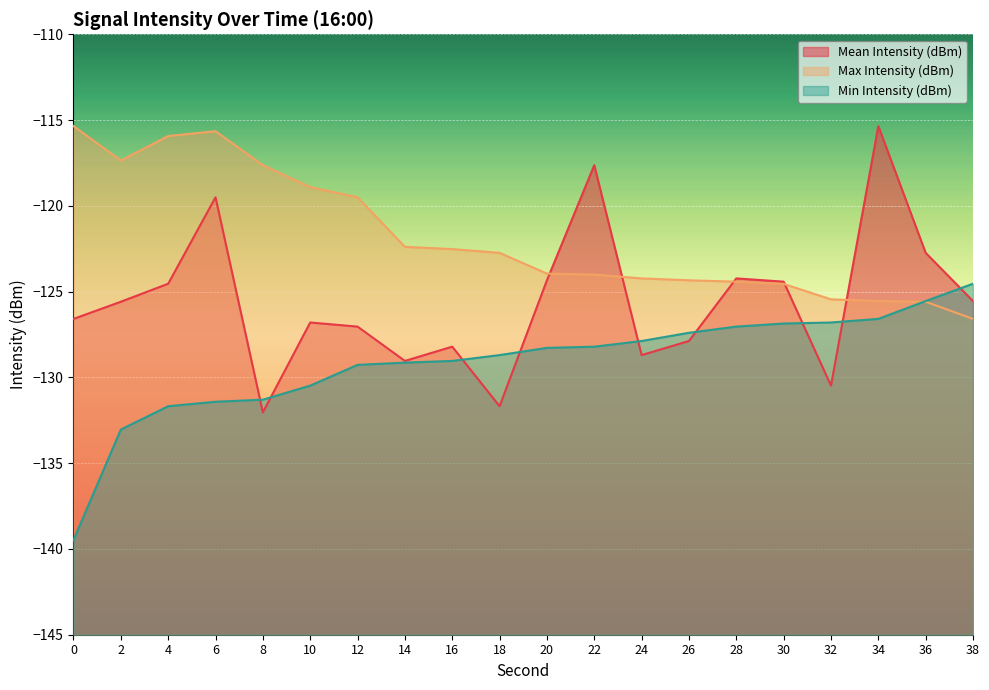

What is the total value across all series at 12?

-375.8